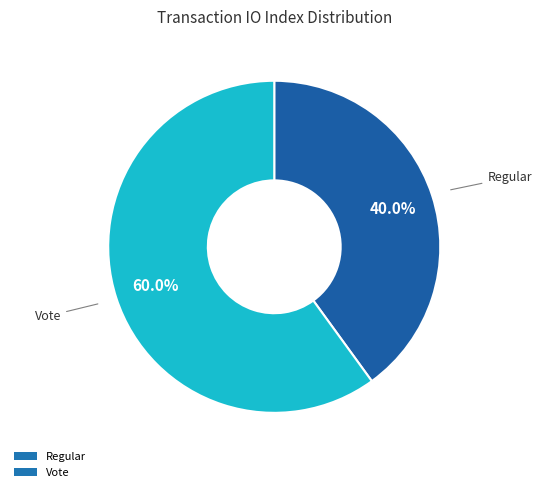

Which slice represents more than half of the pie?

Vote